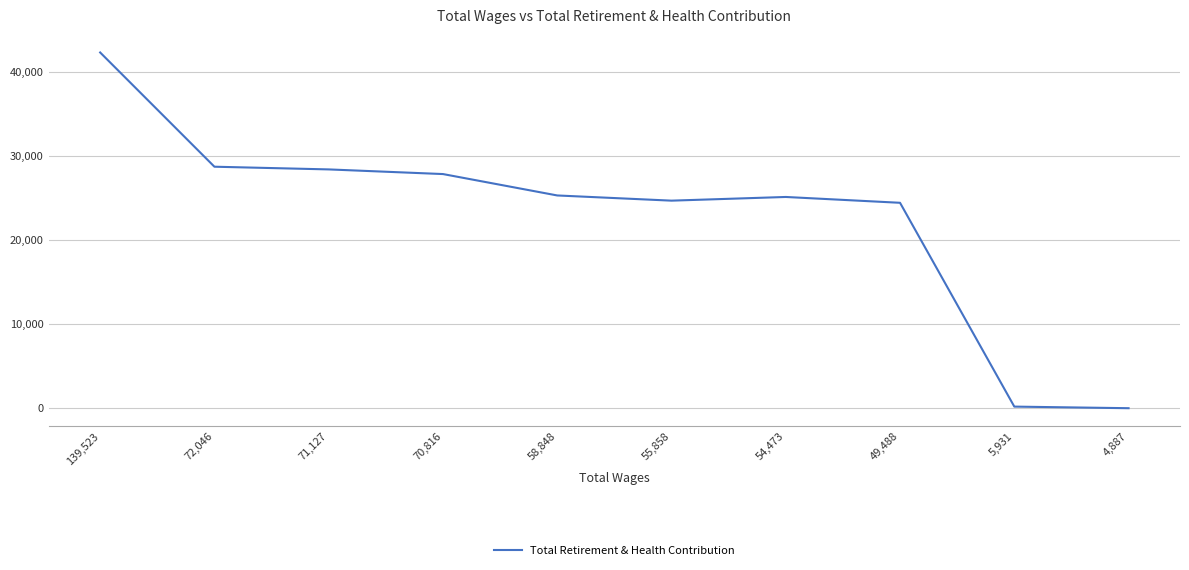

Between 4,887 and 55,858, which is larger?

55,858